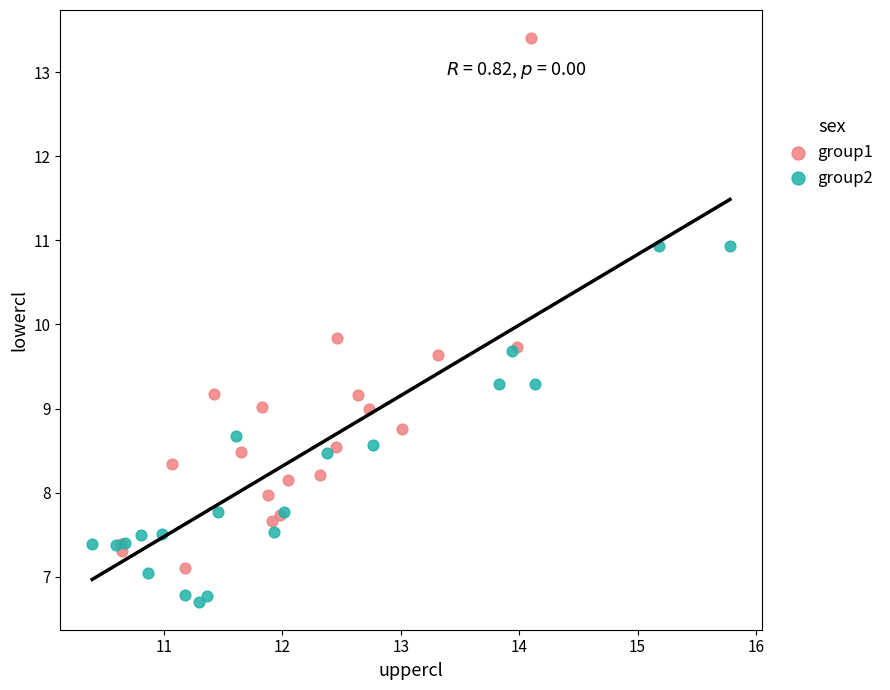

Which series has the widest spread of Y values?

group1